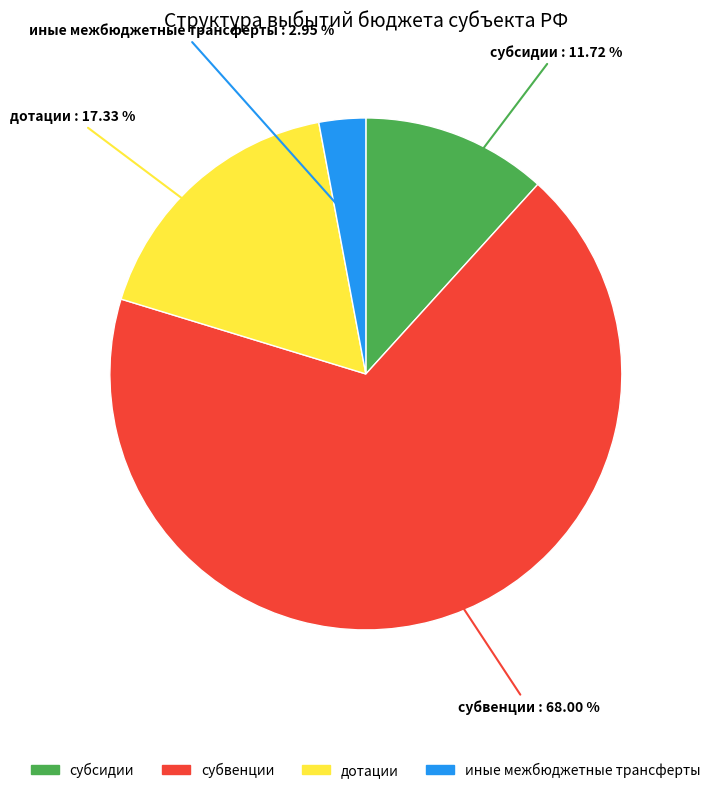

Between дотации and субсидии, which is larger?

дотации